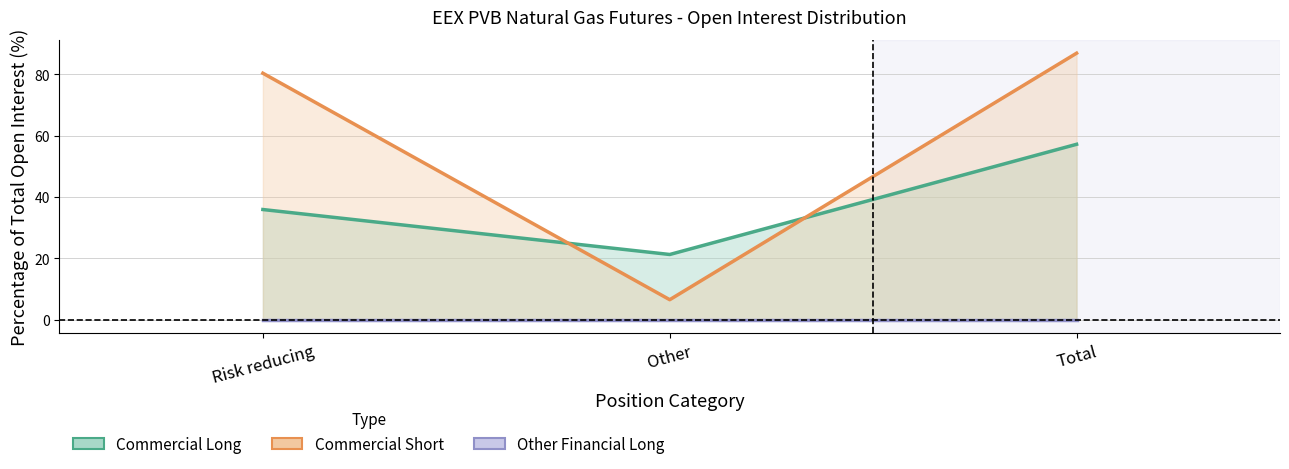

Reading left to right, extract all data points from this chart.

Commercial Long: Risk reducing=35.9	Other=21.3	Total=57.2
Commercial Short: Risk reducing=80.4	Other=6.5	Total=86.9
Other Financial Long: Risk reducing=0.0	Other=0.0	Total=0.0